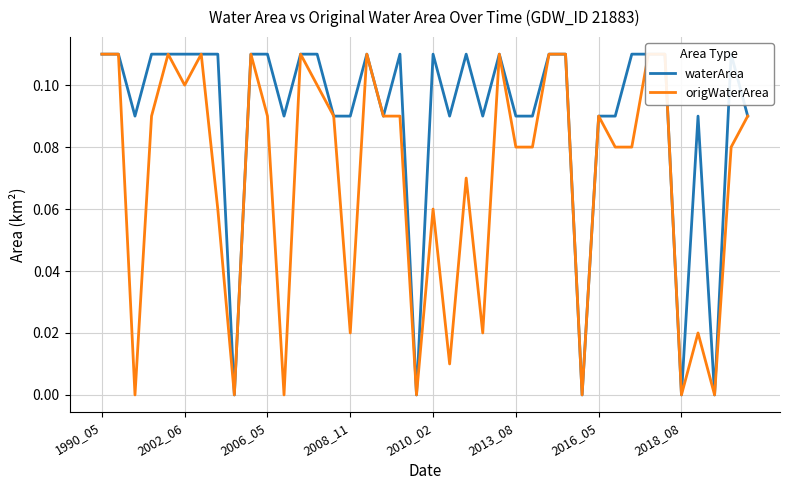

Is the value of waterArea at 19 greater than the value of origWaterArea at 20?

No